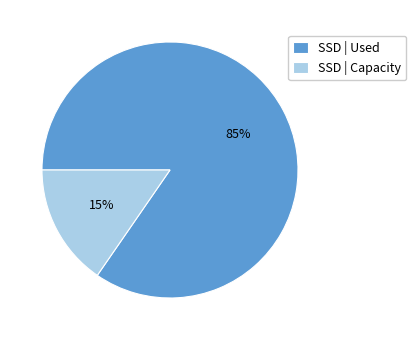

Which category accounts for the majority?

SSD | Used